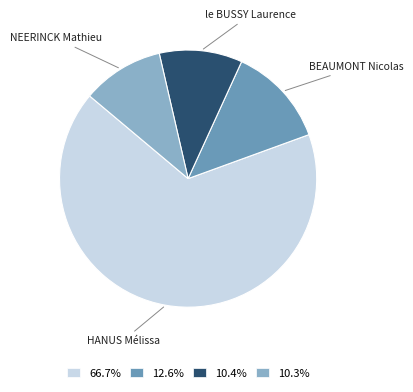

Do HANUS Mélissa and le BUSSY Laurence together represent more than half of the pie?

Yes